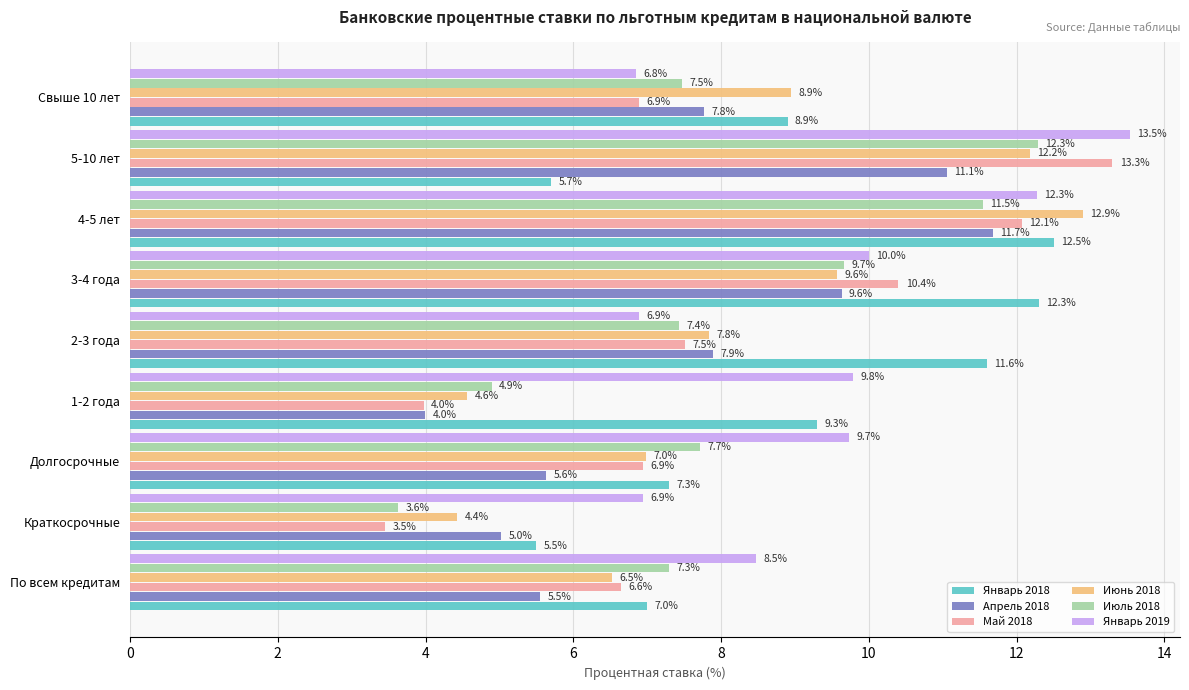

What is the difference between the maximum and second lowest values in the Июнь 2018 series?

8.3